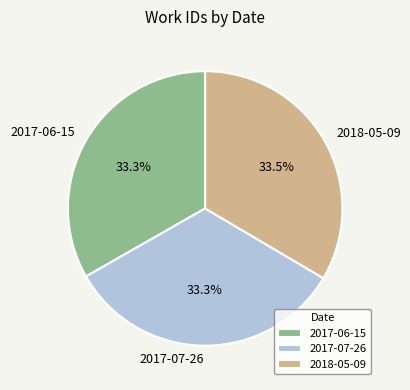

How many slices are in this pie chart?

3